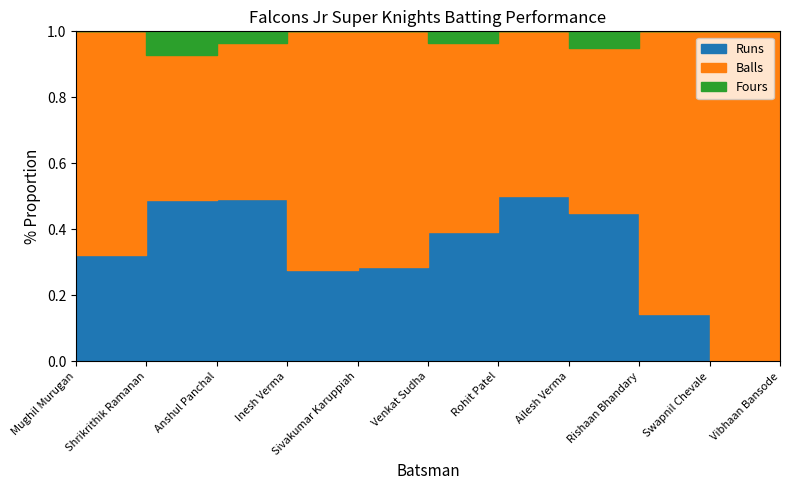

The value of Balls at Vibhaan Bansode is 4. True or false?

False